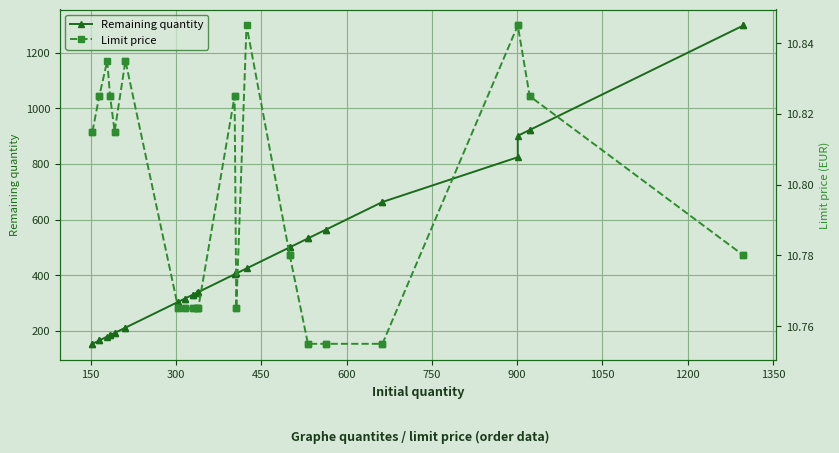

What is the difference between the second highest and minimum values in the Remaining quantity series?

1145.0